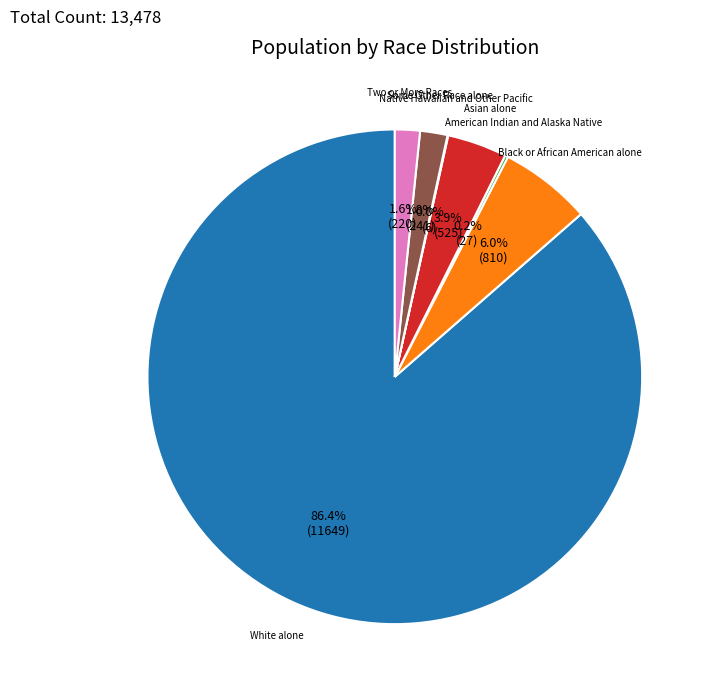

Does any single category account for the majority?

Yes